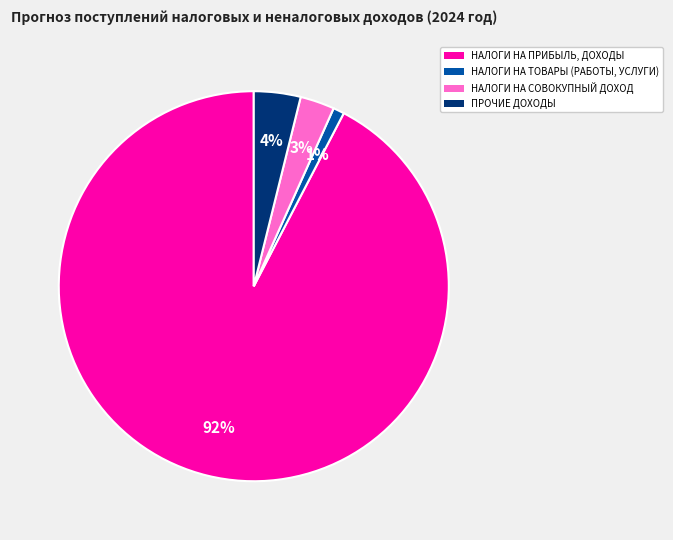

Which slice is the smallest?

НАЛОГИ НА ТОВАРЫ (РАБОТЫ, УСЛУГИ)